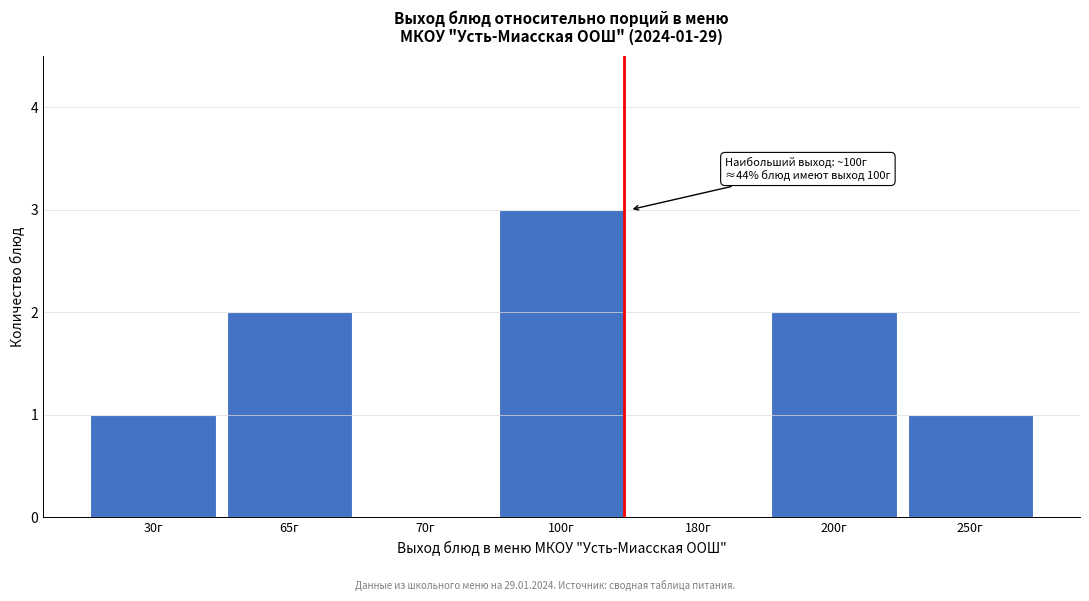

Reading left to right, what are all the values shown in this chart?

30г=1	65г=2	70г=0	100г=3	180г=0	200г=2	250г=1